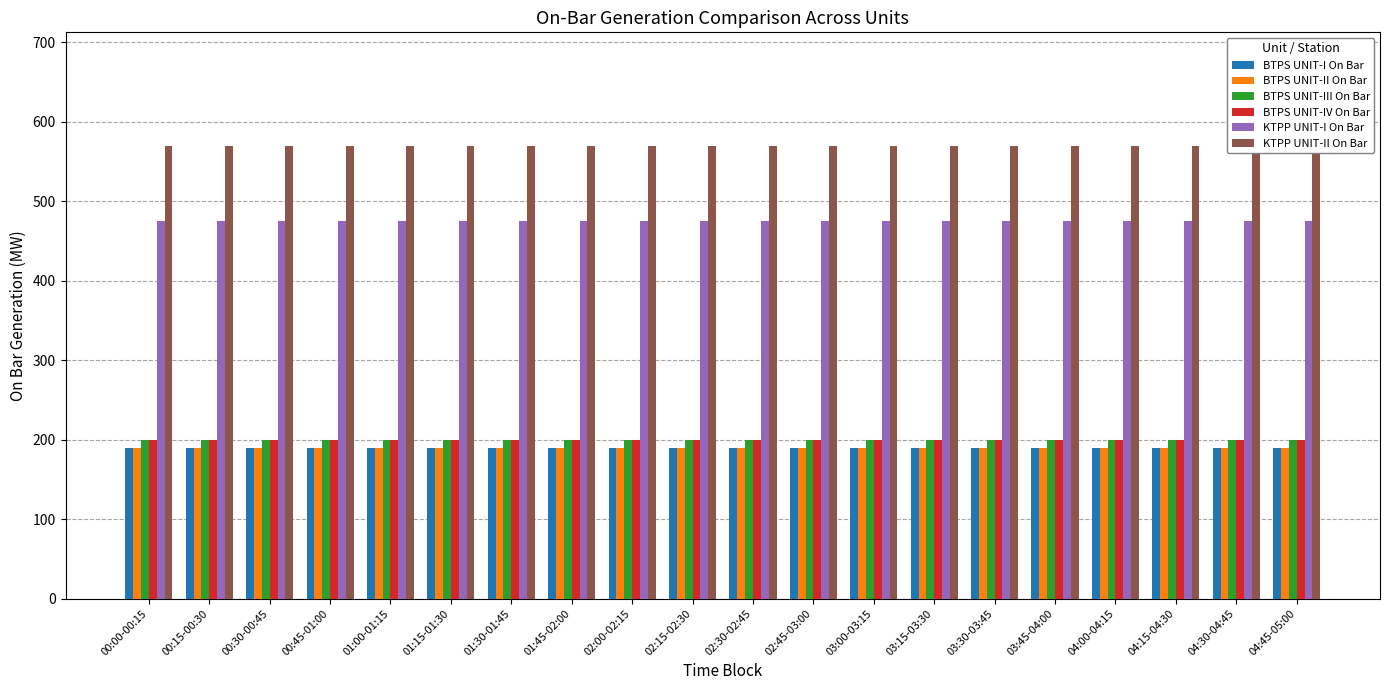

What are all the series names shown in the legend?

BTPS UNIT-I On Bar, BTPS UNIT-II On Bar, BTPS UNIT-III On Bar, BTPS UNIT-IV On Bar, KTPP UNIT-I On Bar, KTPP UNIT-II On Bar